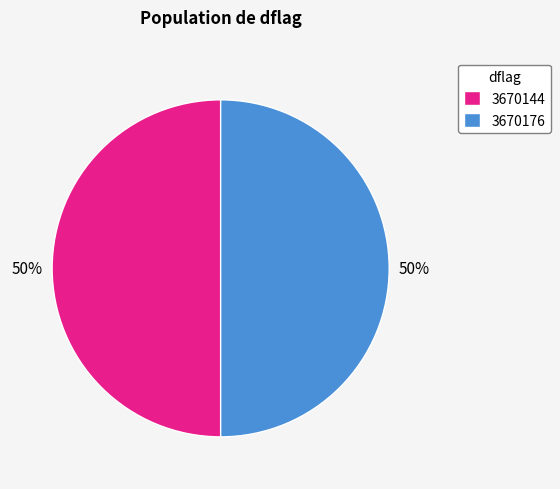

How many slices are in this pie chart?

2